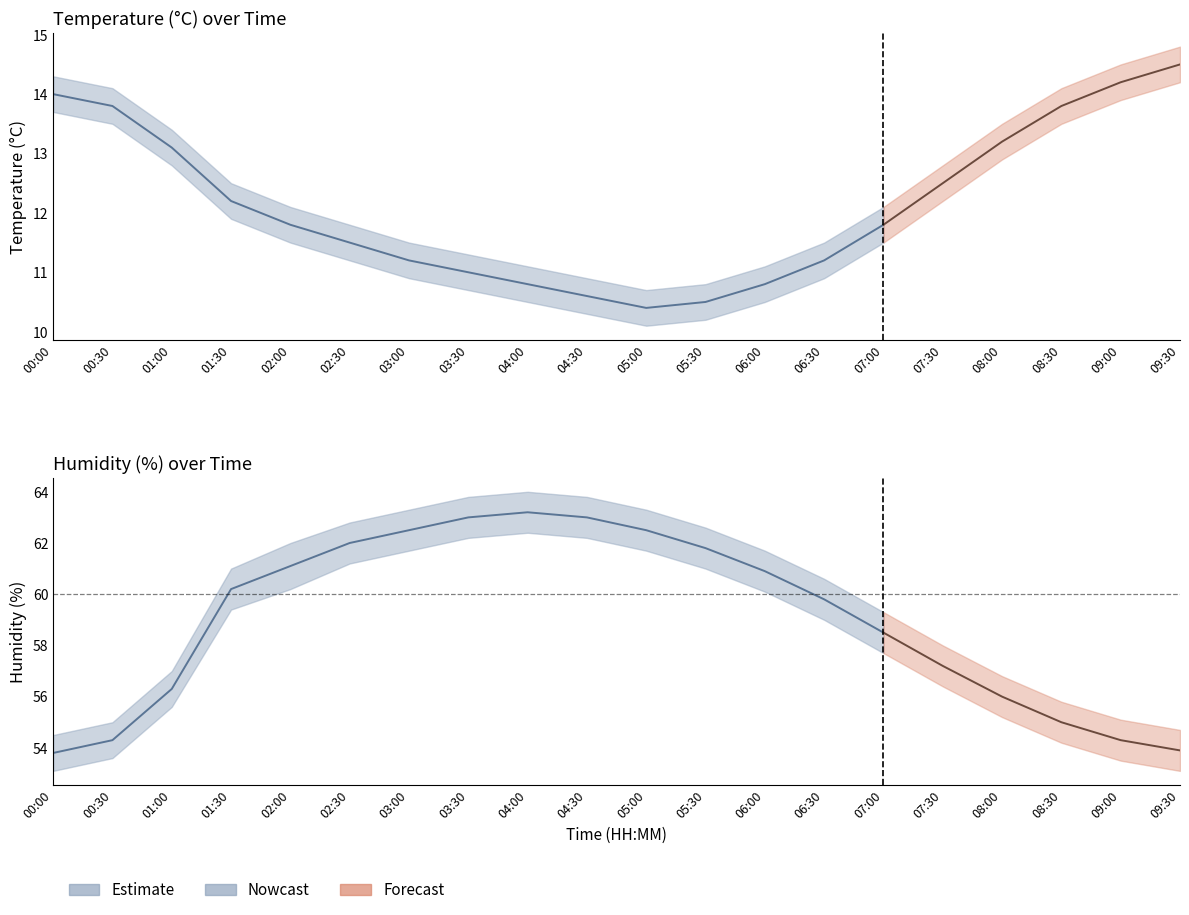

What is the label of the 4th point from the left?

01:30